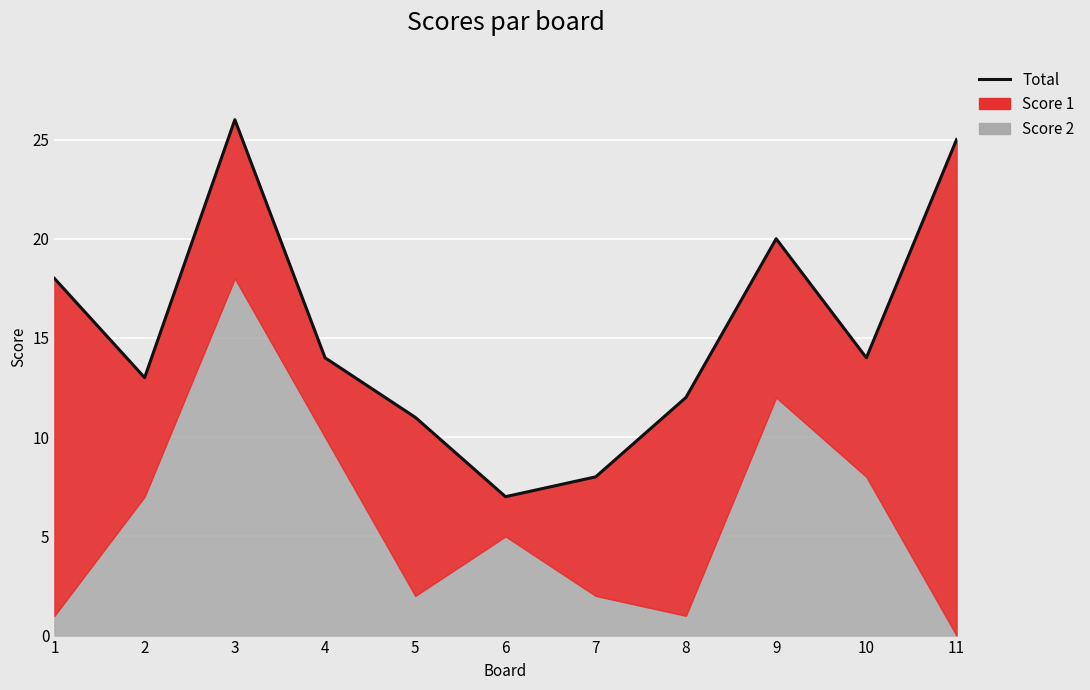

What is the difference between the values at 3 and 5?

15